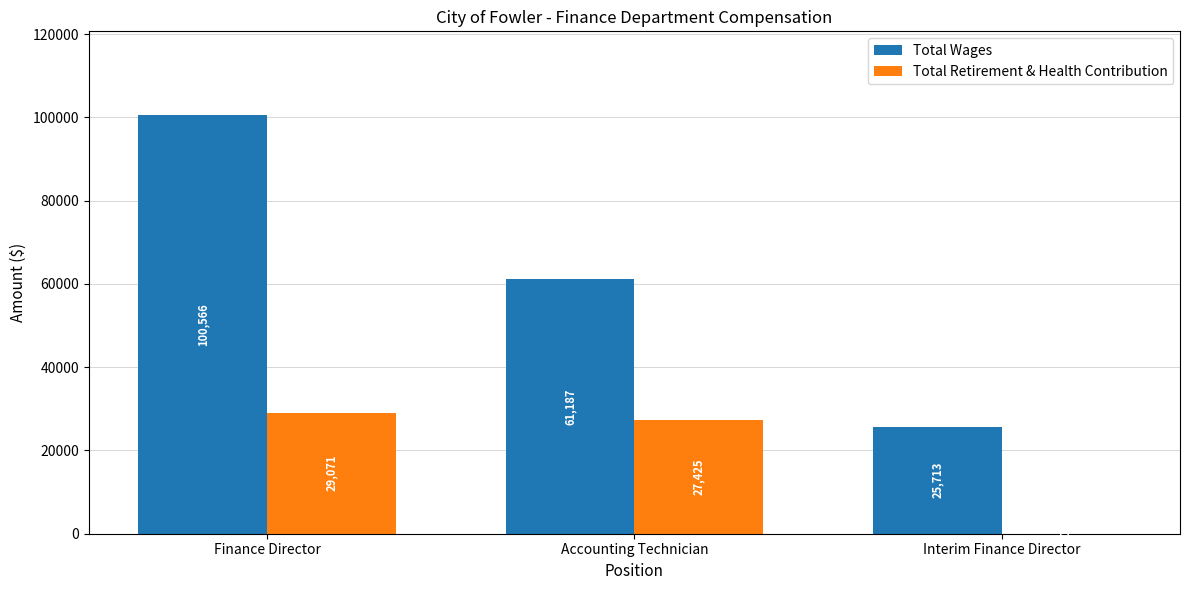

Reading left to right, transcribe all the data shown in this chart.

Total Wages: 100566	61187	25713
Total Retirement & Health Contribution: 29071	27425	0